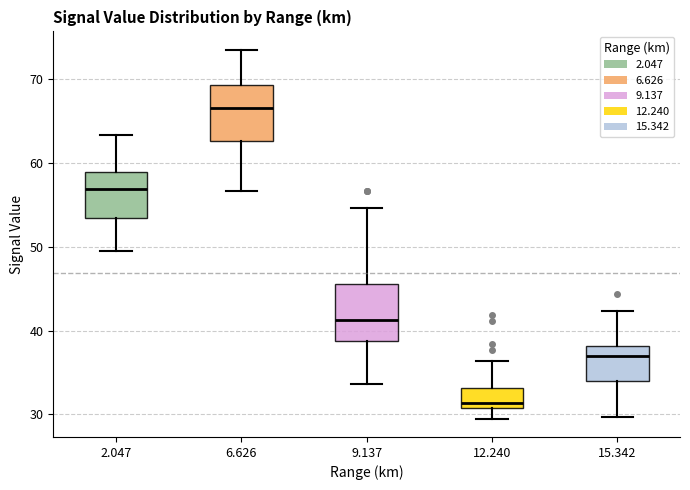

Reading left to right, transcribe this box plot: for each box, give where its median line is, the range the box spans, and where its two whiskers end, as read against the y-axis. The values are not printed on the chart, so give them approximately, as read against the axis.

2.047: median 57, box 53 to 59, whiskers 50 to 63
6.626: median 67, box 63 to 69, whiskers 57 to 74
9.137: median 41, box 39 to 46, whiskers 34 to 55
12.240: median 31 (just above the box's lower edge), box 31 to 33, whiskers 30 to 36
15.342: median 37, box 34 to 38, whiskers 30 to 42